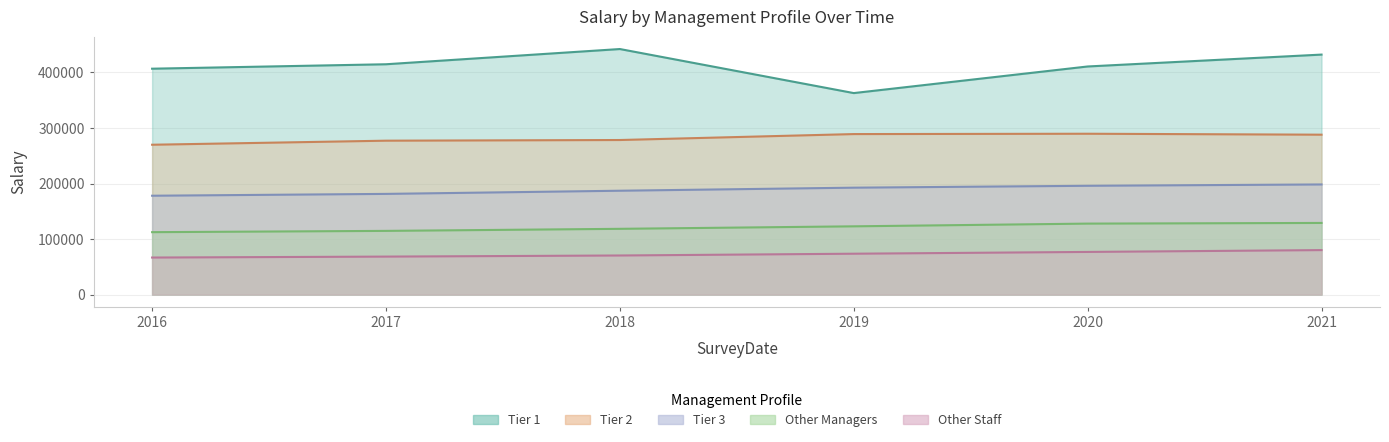

Reading right to left, extract all data points from this chart.

Tier 1: 432100	410700	362800	442100	414700	406700
Tier 2: 287900	289600	289000	278300	277100	269800
Tier 3: 198300	195900	192500	187000	181300	178000
Other Managers: 129000	127800	122900	118400	114700	112400
Other Staff: 80100	76800	73600	70400	68400	66700